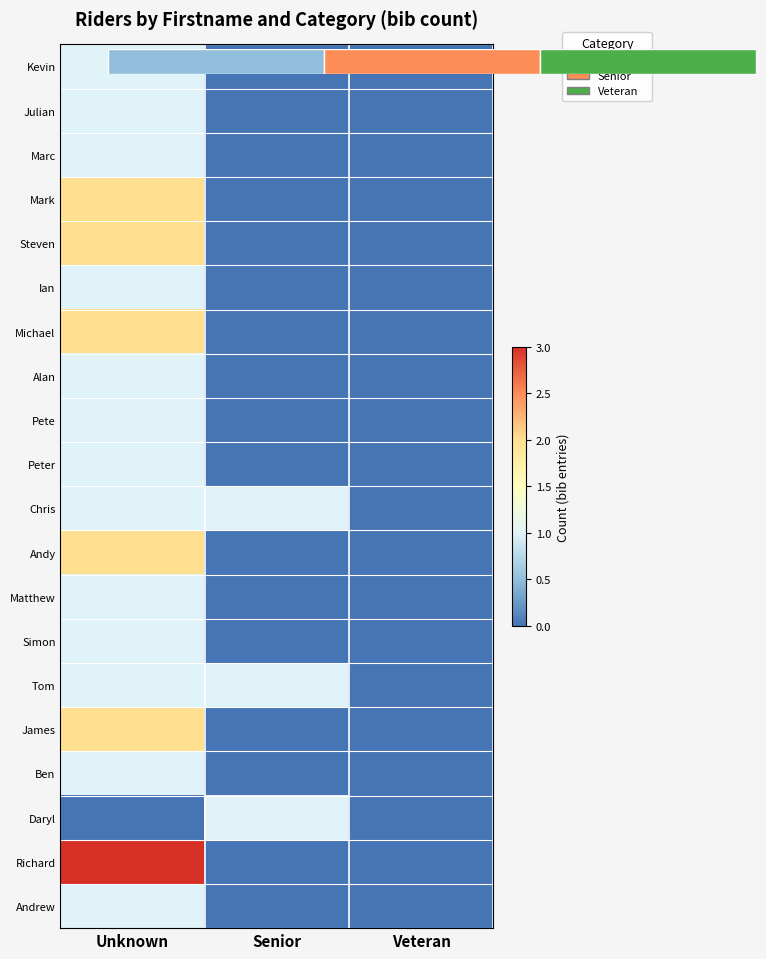

At which category is the sum across all series the highest?

Unknown